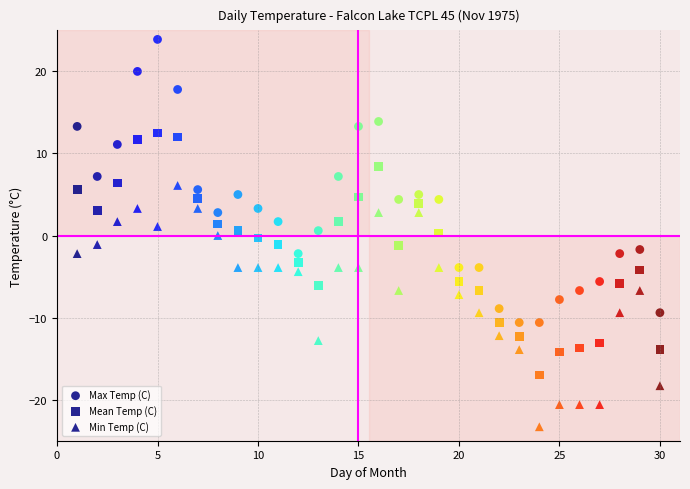

Count the number of points in this scatter plot.

90